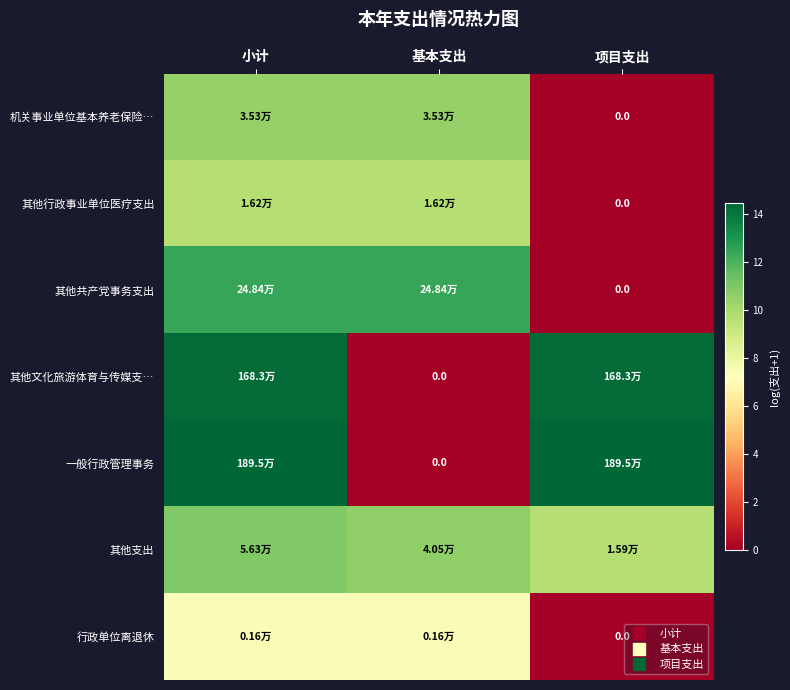

The value of 其他支出 at 基本支出 is 10.6. True or false?

True